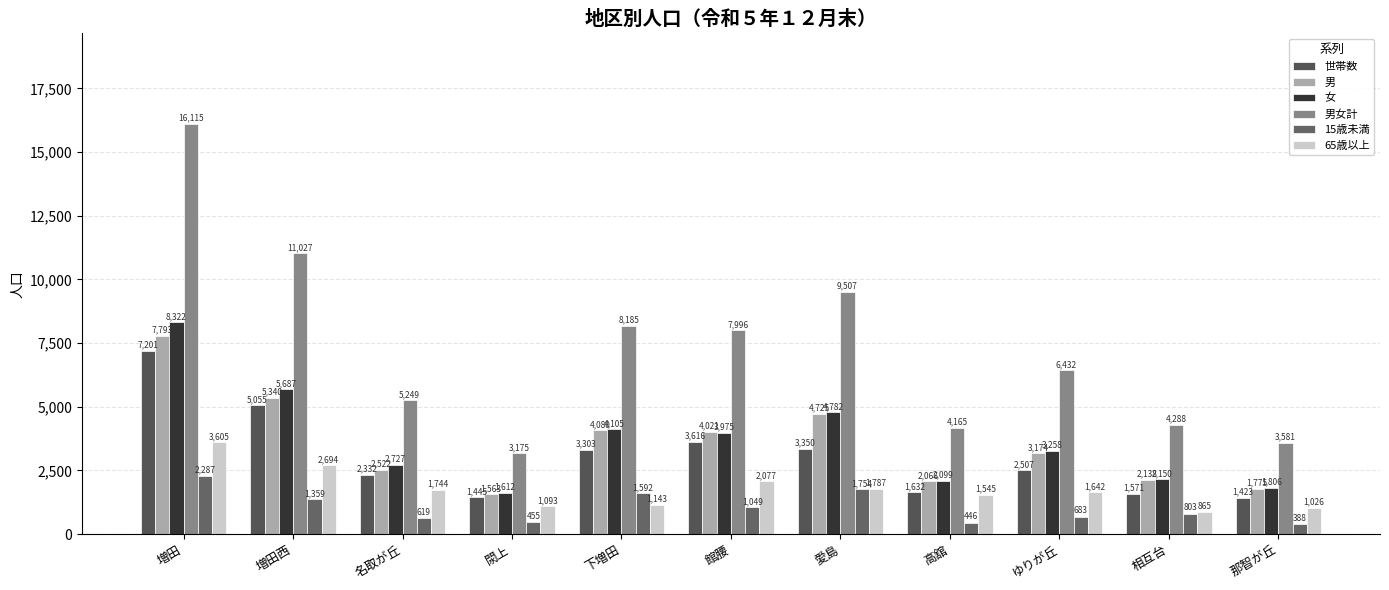

The 男 series shows 4143 at ゆりが丘. True or false?

False